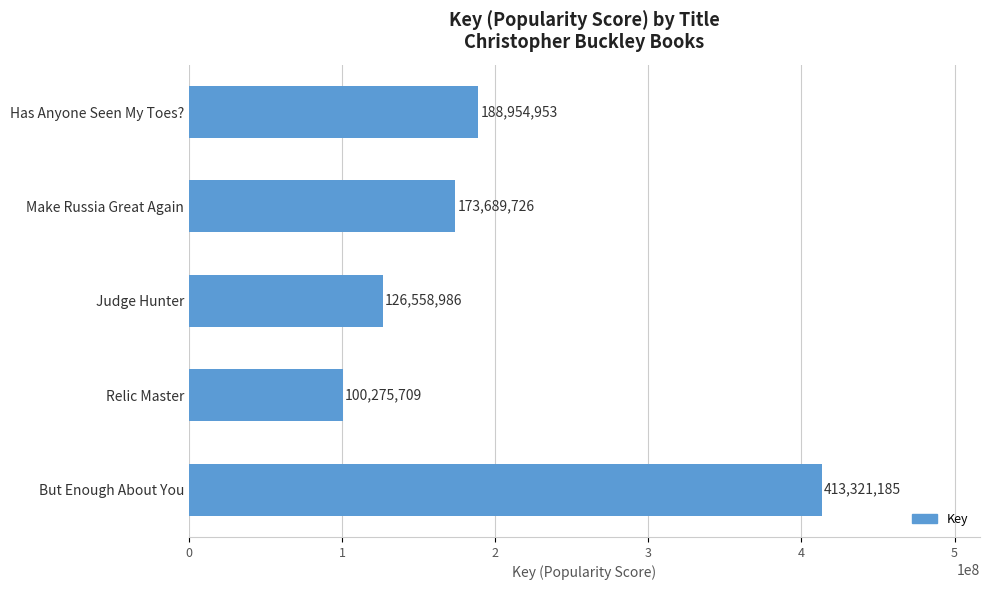

What is the maximum value shown in the chart?

413321185